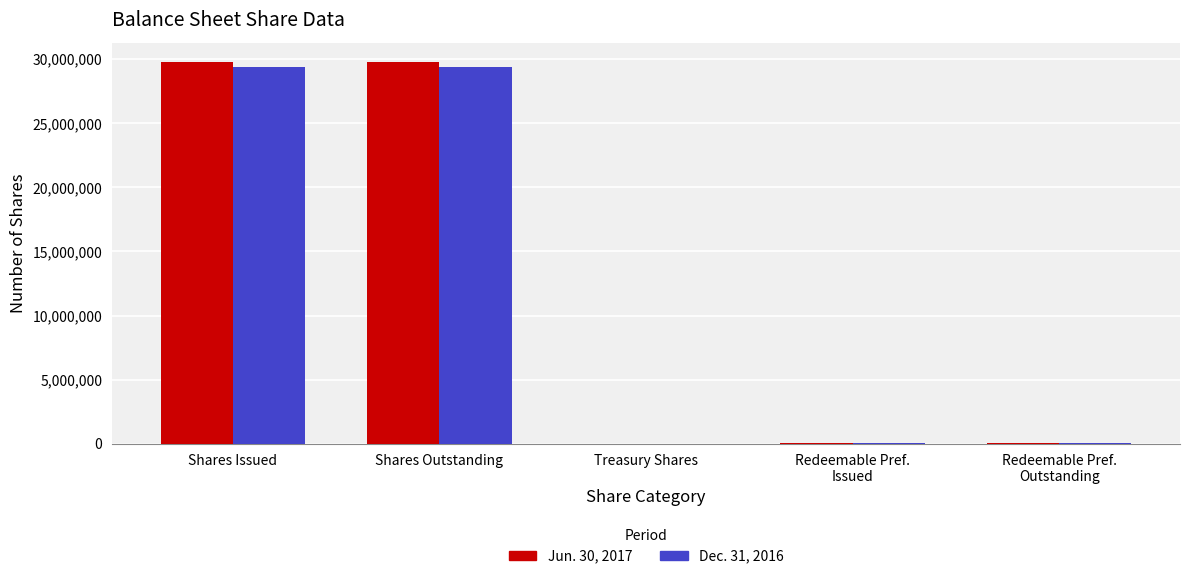

What is the sum of the Jun. 30, 2017 values at Treasury Shares and Redeemable Pref.
Outstanding?

34412